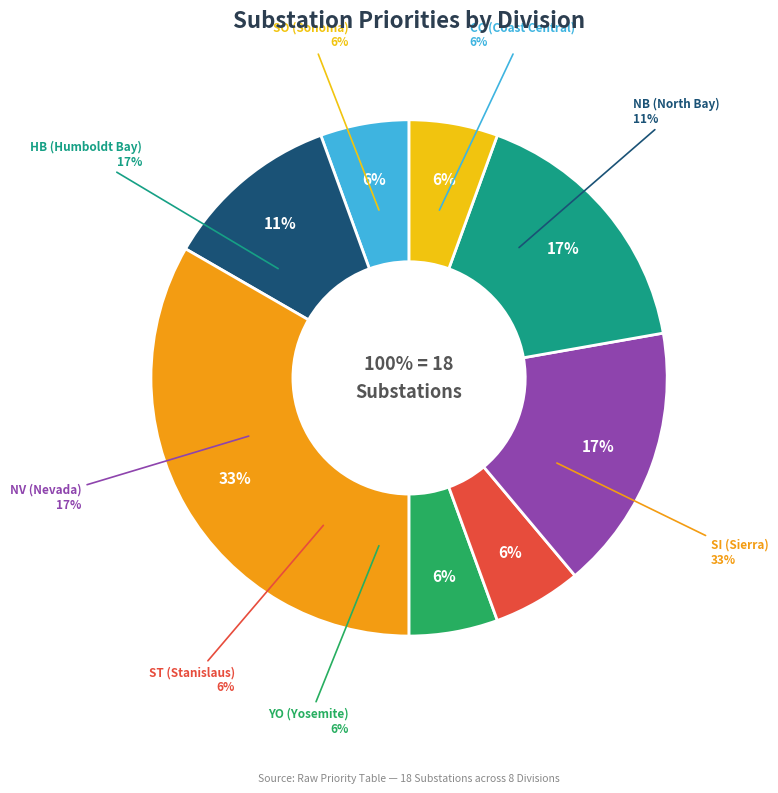

Does ST represent more than half of the total?

No